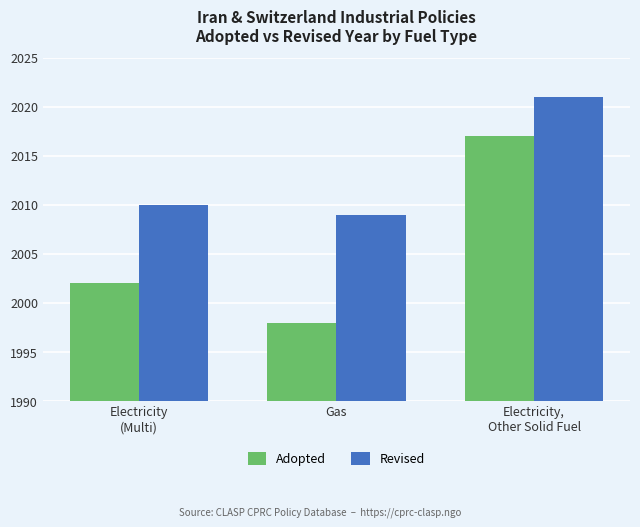

Is it true that Revised equals 2021 at Electricity,
Other Solid Fuel?

True